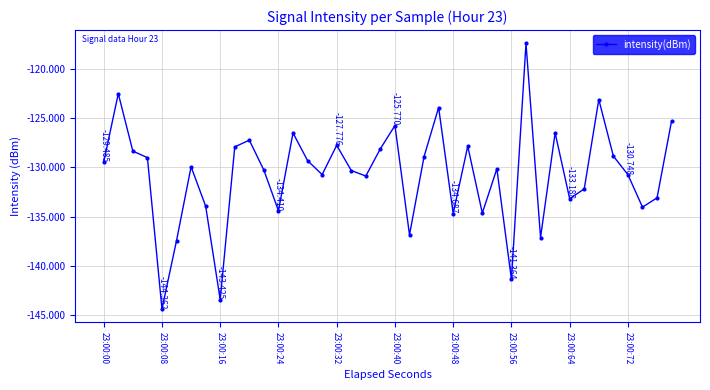

How many series are shown in this chart?

1